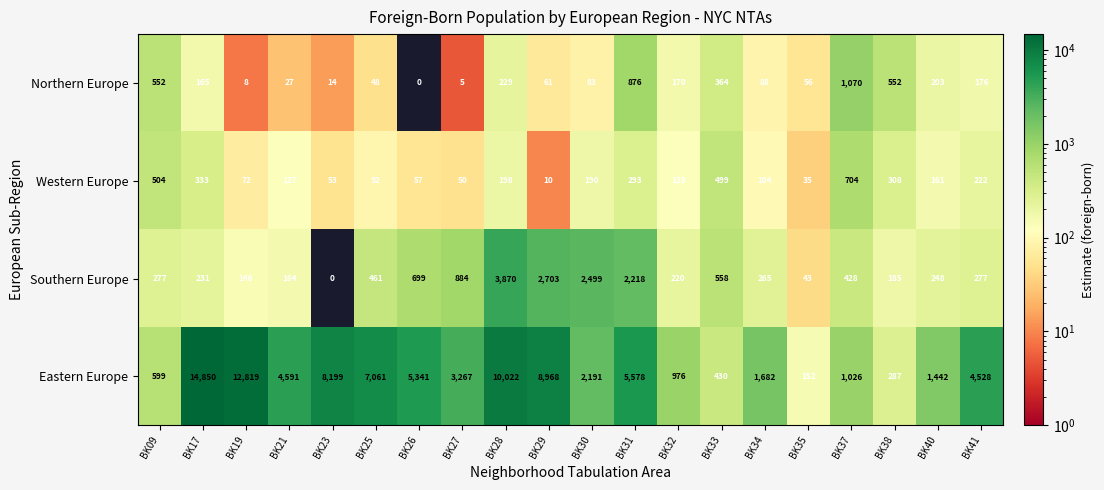

At which label does Southern Europe reach its peak?

BK28